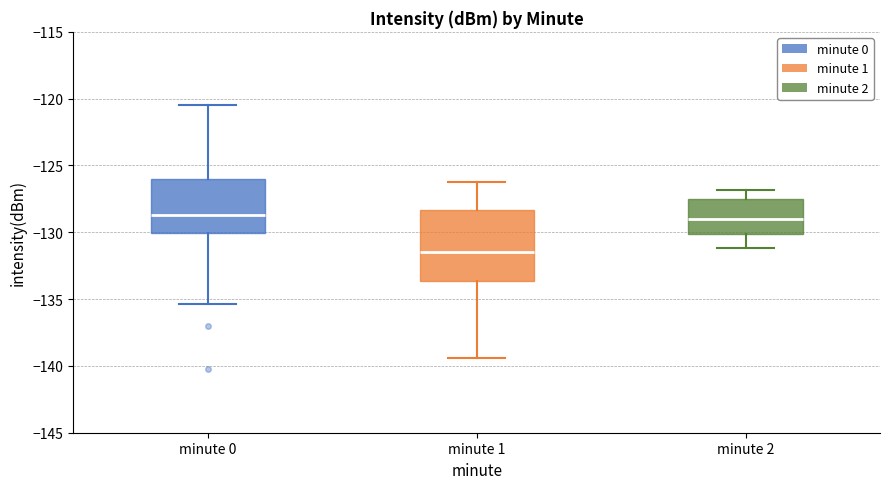

Reading left to right, read every box against the y-axis: the position of its median line, the range the box covers, and the ends of its whiskers. The values are not printed on the chart, so give them approximately, as read against the axis.

minute 0: median -128.5, box -130.0 to -126.0, whiskers -135.5 to -120.5
minute 1: median -131.5, box -133.5 to -128.5, whiskers -139.5 to -126.5
minute 2: median -129.0, box -130.0 to -127.5, whiskers -131.0 to -127.0